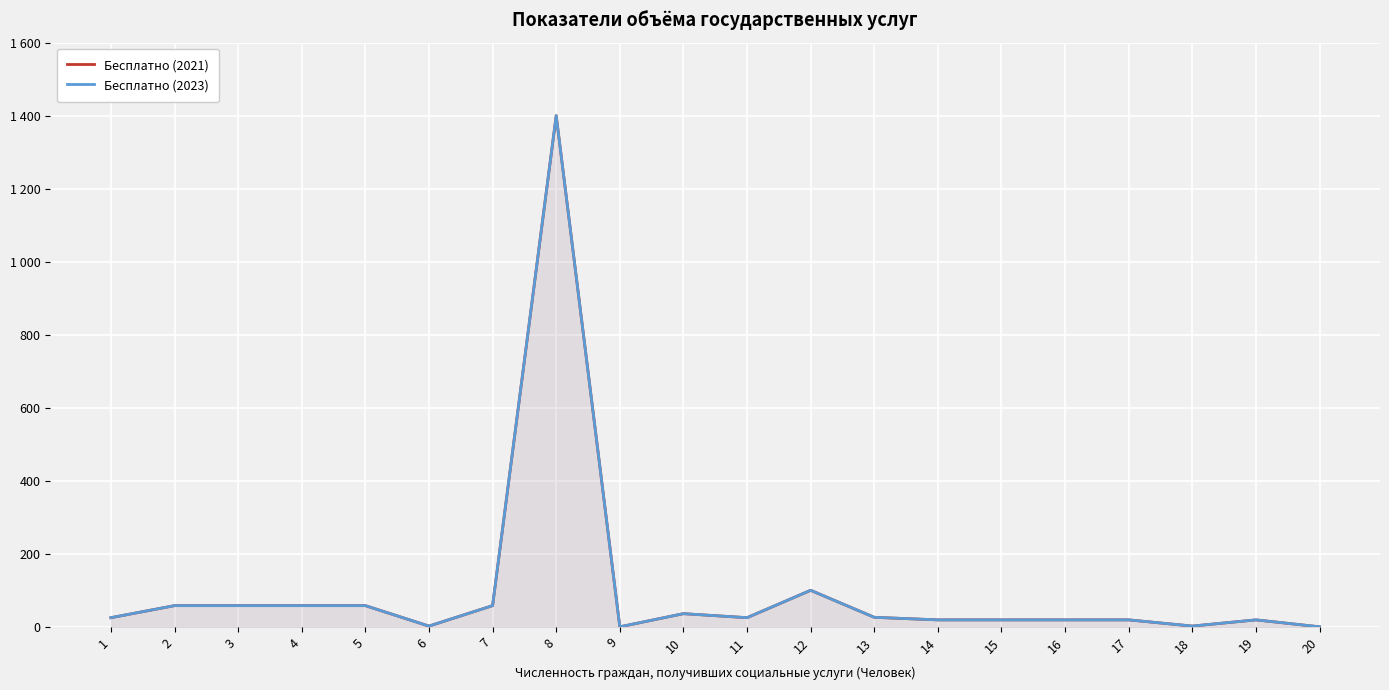

Count the number of data series in this chart.

2